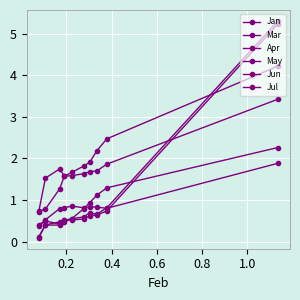

At how many categories does at least one series exceed 0?

10